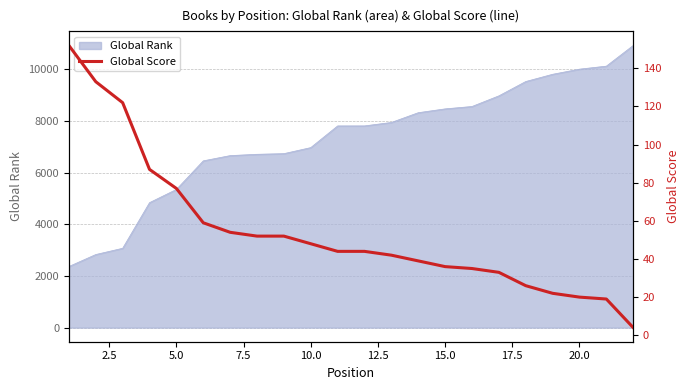

Read the value at 15.0, to the nearest 50.

50